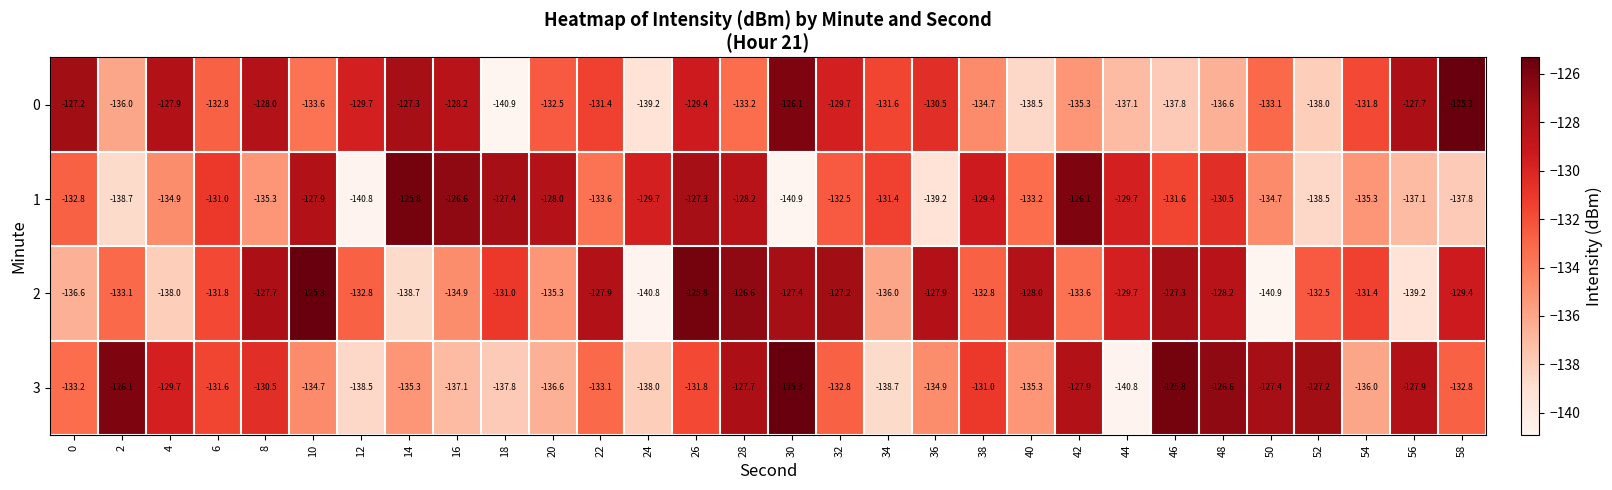

What is the spread (max minus min) of values at 36?

11.3